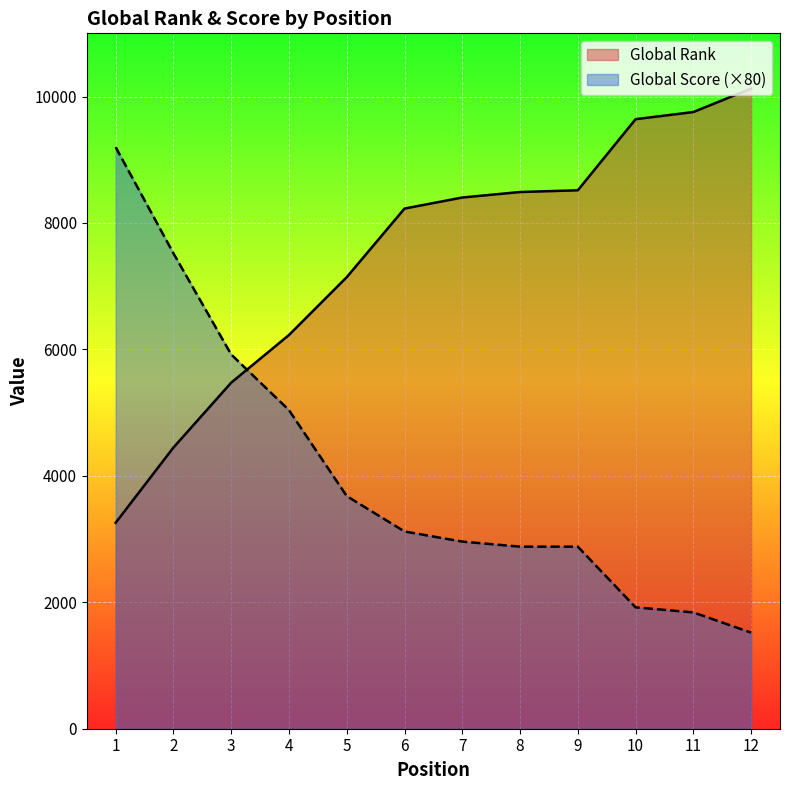

What is the difference between the Global Rank values at 12 and 4?

3898